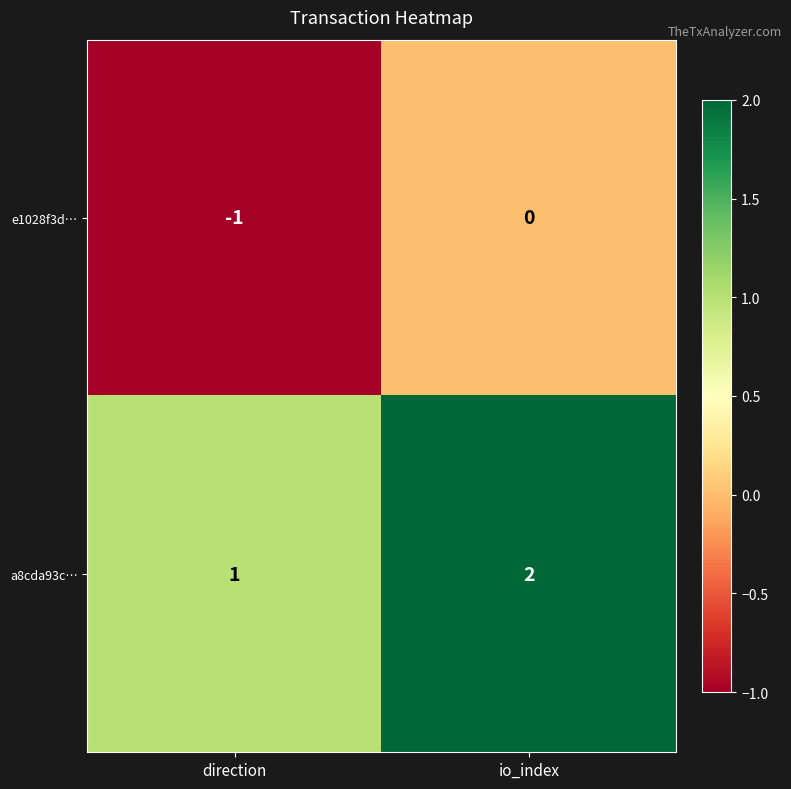

Reading right to left, list all the values displayed in this chart.

e1028f3d…: io_index=0	direction=-1
a8cda93c…: io_index=2	direction=1